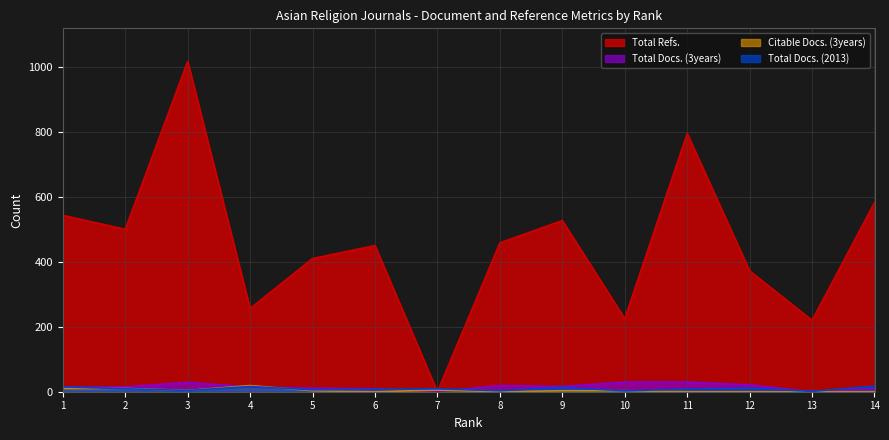

What is the difference between the highest and lowest values at 6?

450